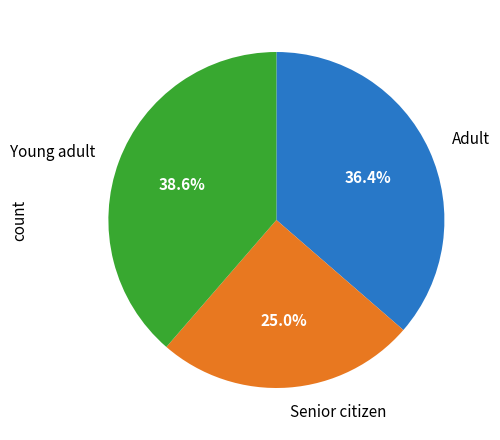

What percentage do Senior citizen and Adult together represent?

61.4%